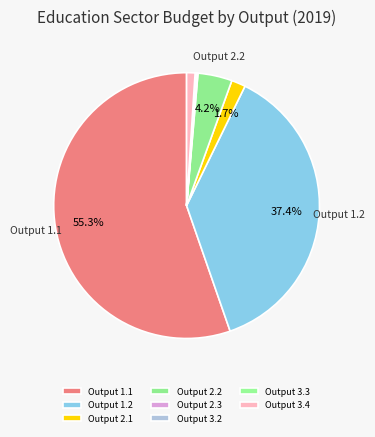

Combined, do Output 3.4 and Output 3.2 account for over 50%?

No